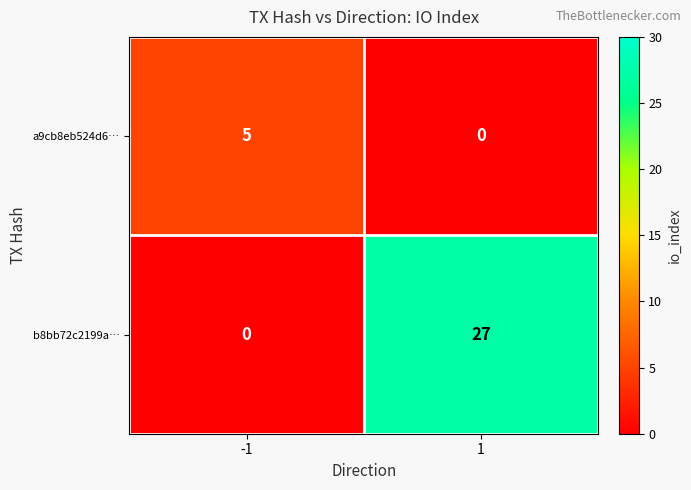

Which series has the widest spread of values?

b8bb72c2199a…